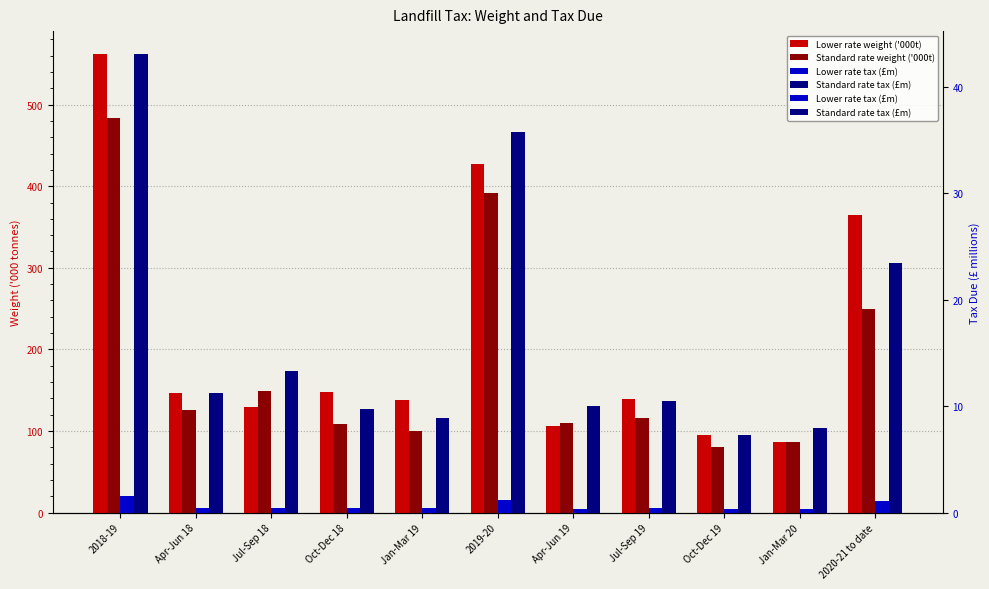

Which category has the lowest value in the Standard rate tax (£m) series?

Oct-Dec 19